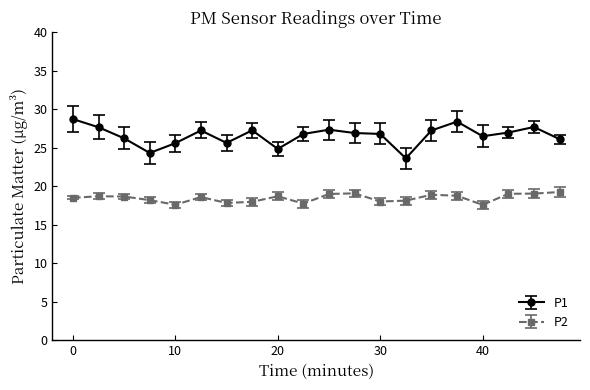

Which series has the widest spread of values?

P1